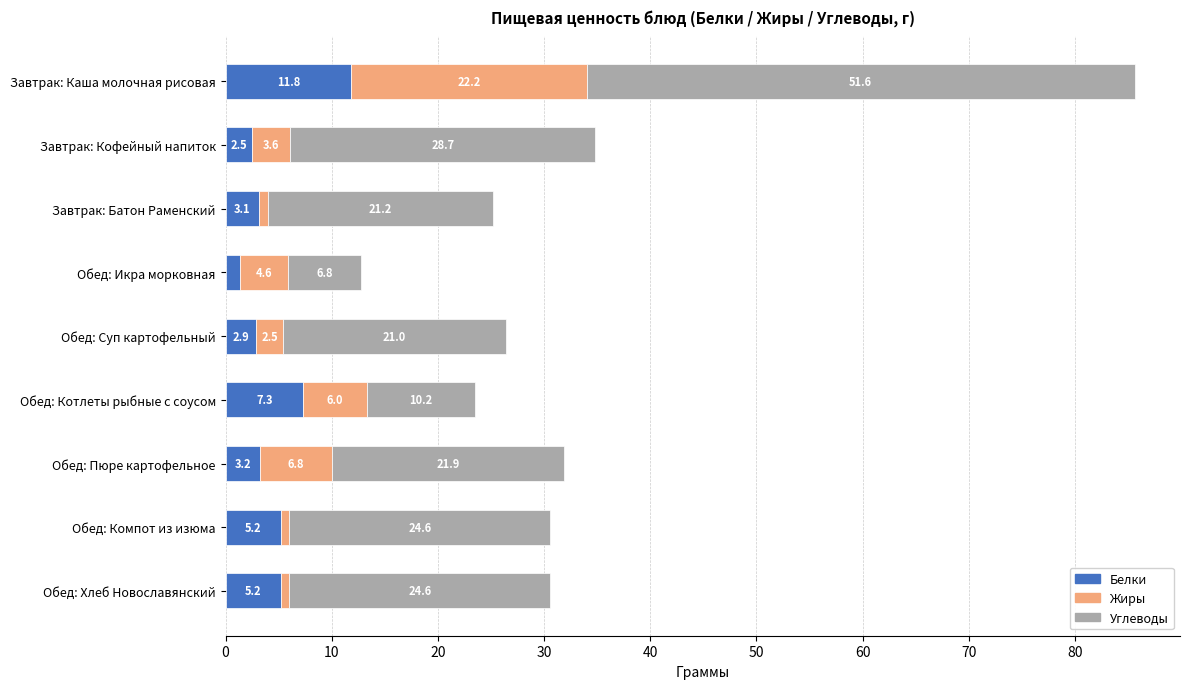

What is the difference between the maximum and minimum values in the Белки series?

10.5